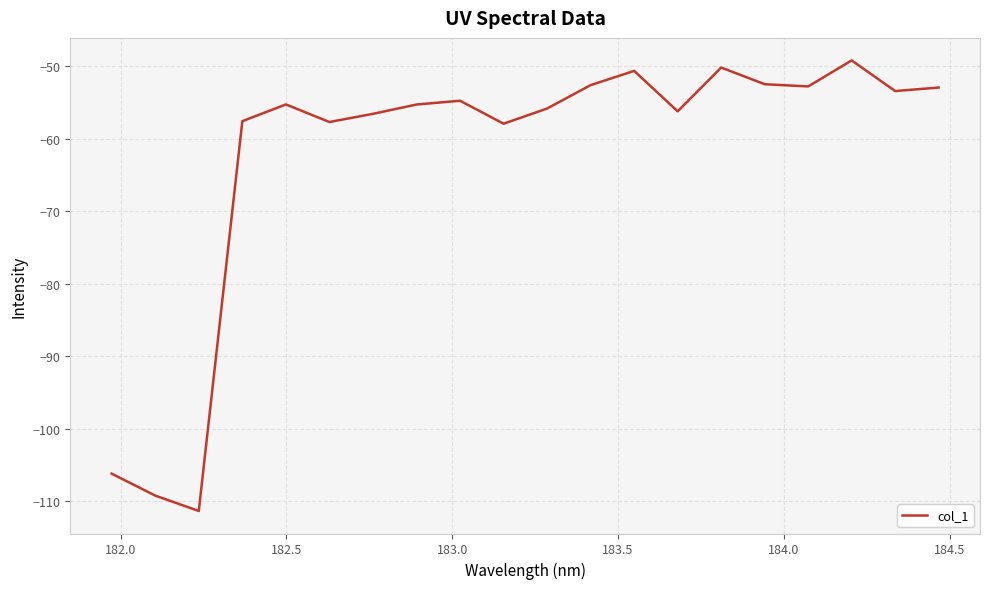

What is the smallest value displayed?

-111.3